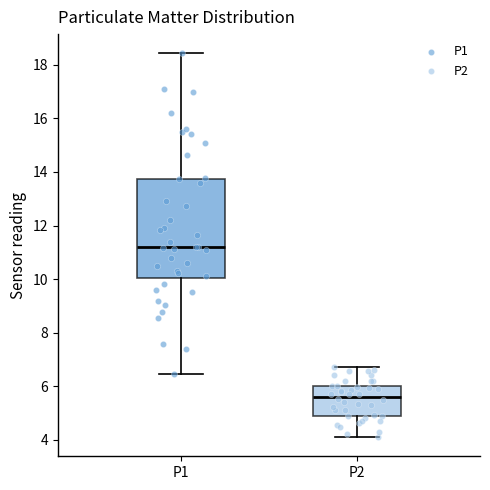

Which box has the lowest median line?

P2